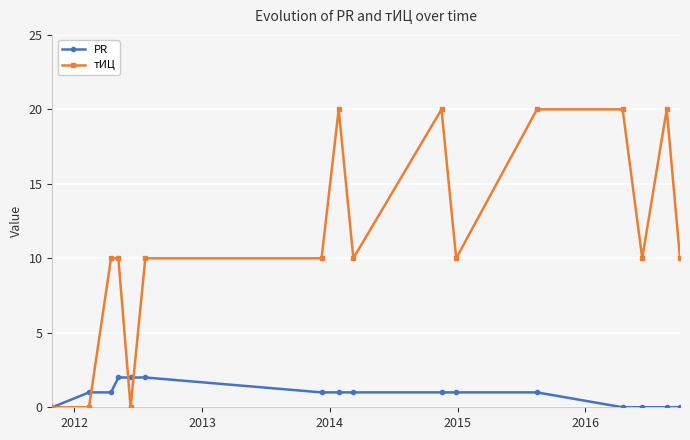

How many series are shown in this chart?

2